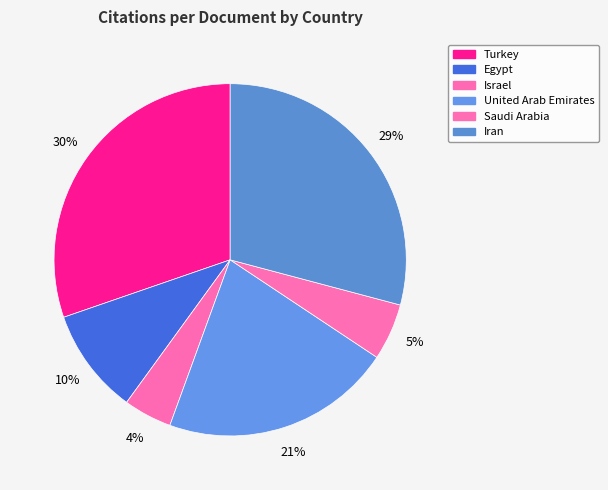

To the nearest percent, what is the average slice percentage?

17%